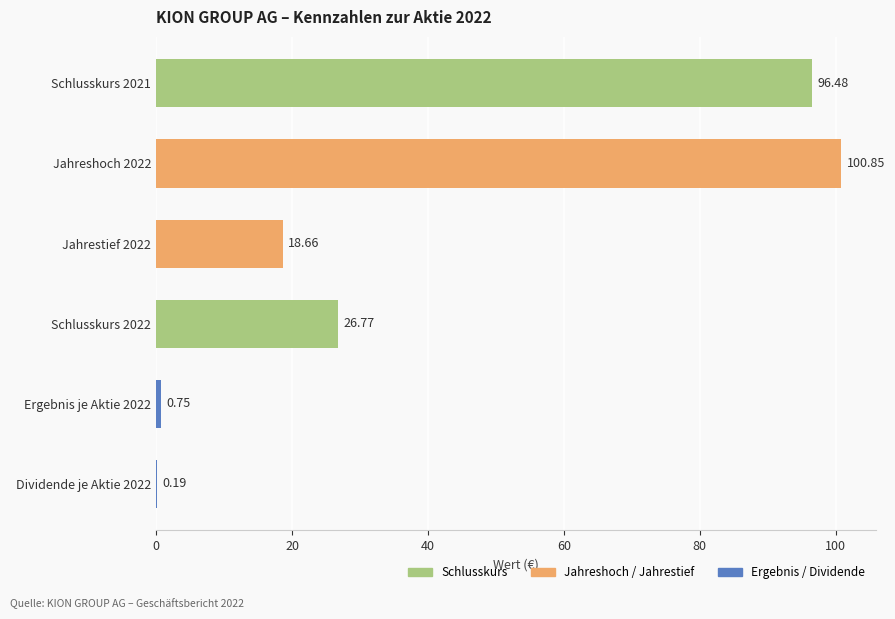

What is the sum of the values at Schlusskurs 2022 and Jahreshoch 2022?

127.6